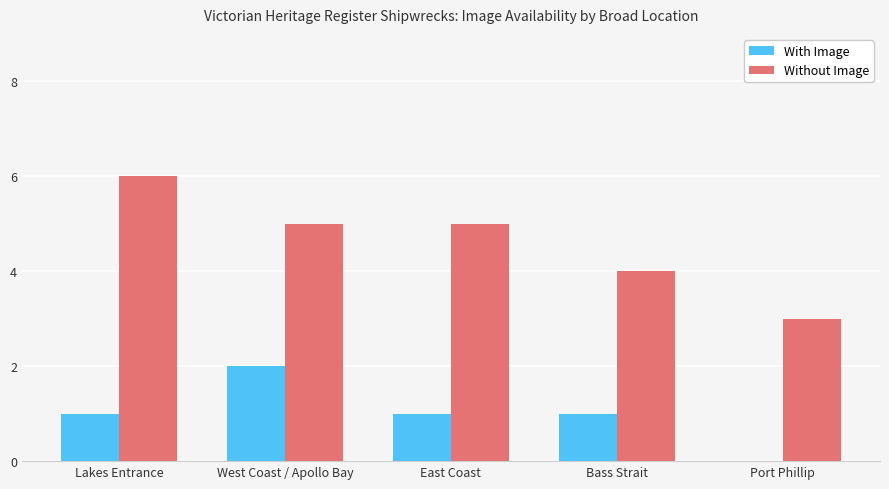

Are the bars grouped side by side (vs. stacked)?

Yes